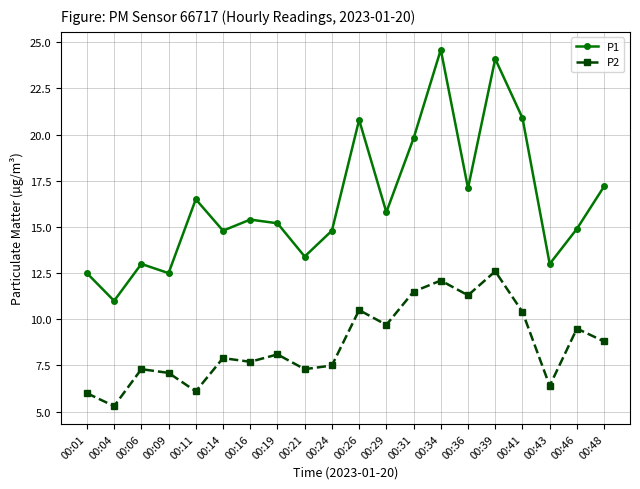

Which series has the widest spread of values?

P1